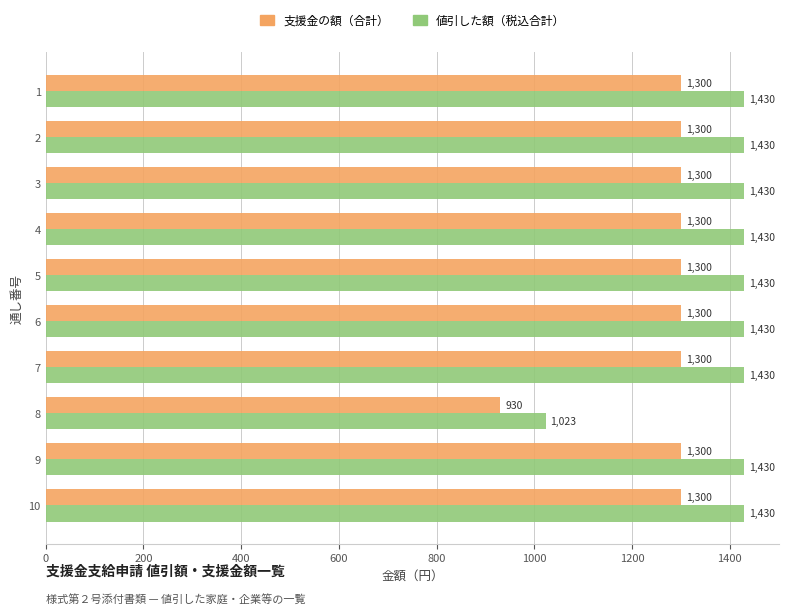

What is the highest value of the 値引した額（税込合計） series?

1430